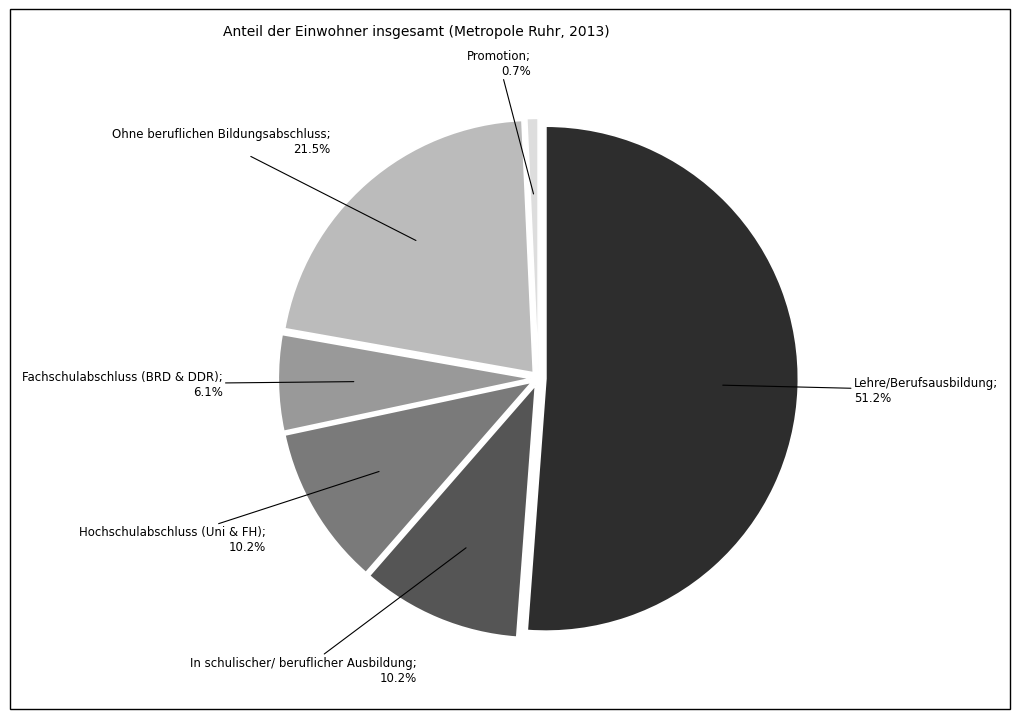

Between Promotion and Hochschulabschluss (Uni & FH), which is larger?

Hochschulabschluss (Uni & FH)